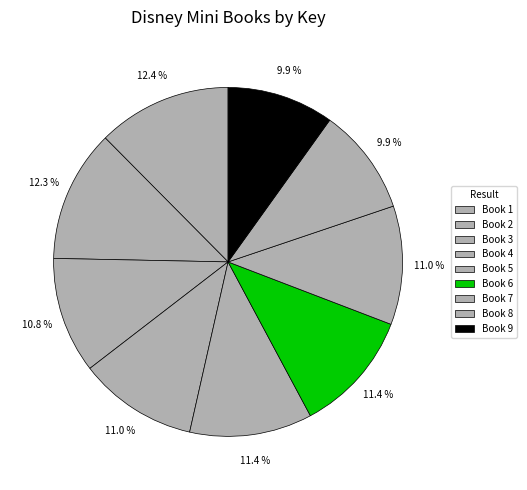

Count the number of slices in the pie.

9